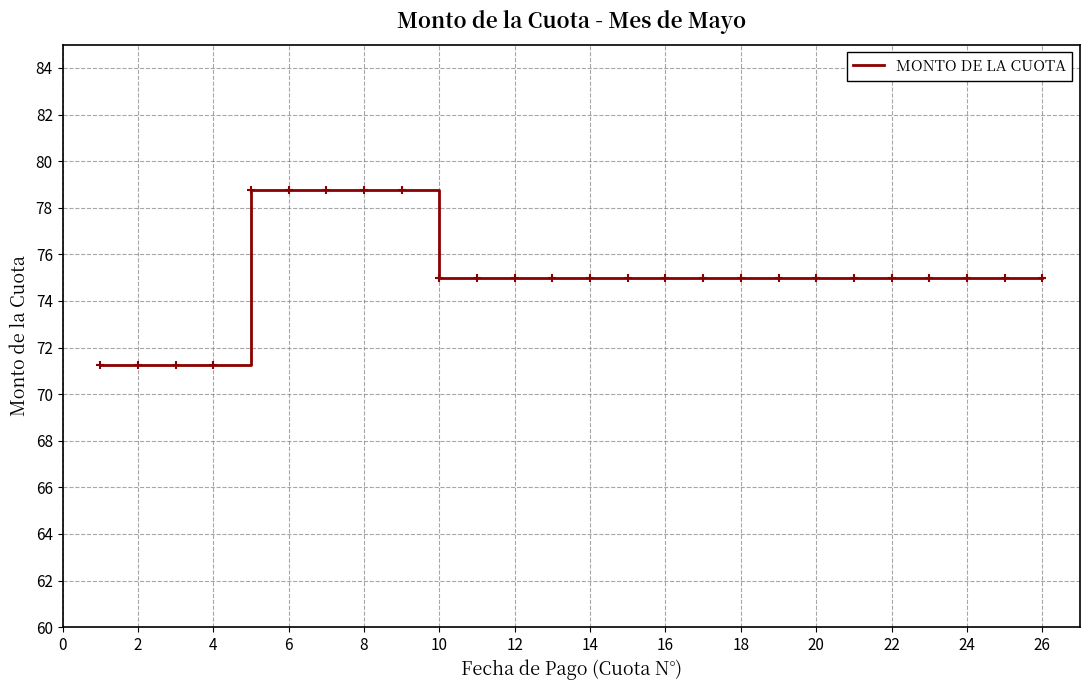

What is the difference between the maximum and minimum values?

7.5